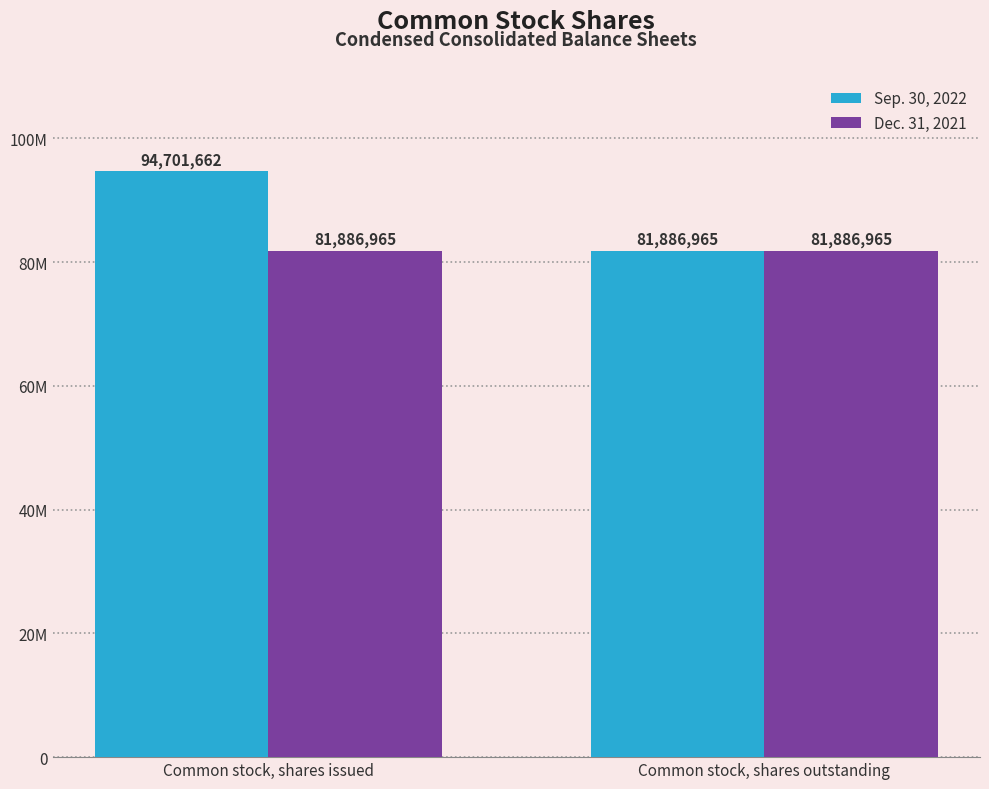

Are the bars horizontal?

No